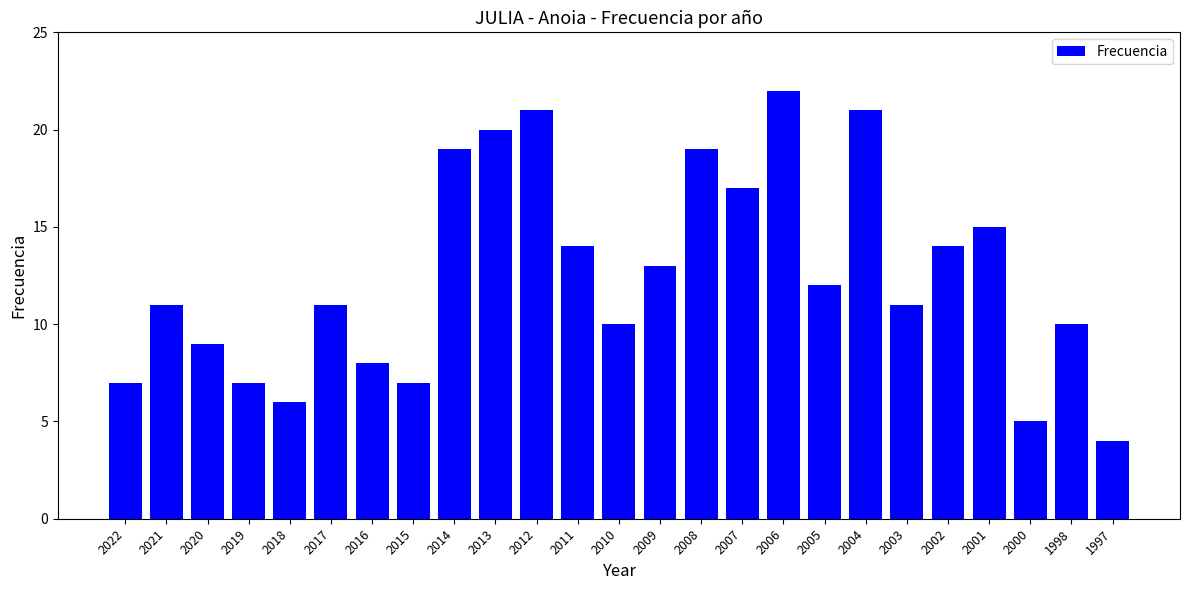

Which category has the highest value across all series?

2006